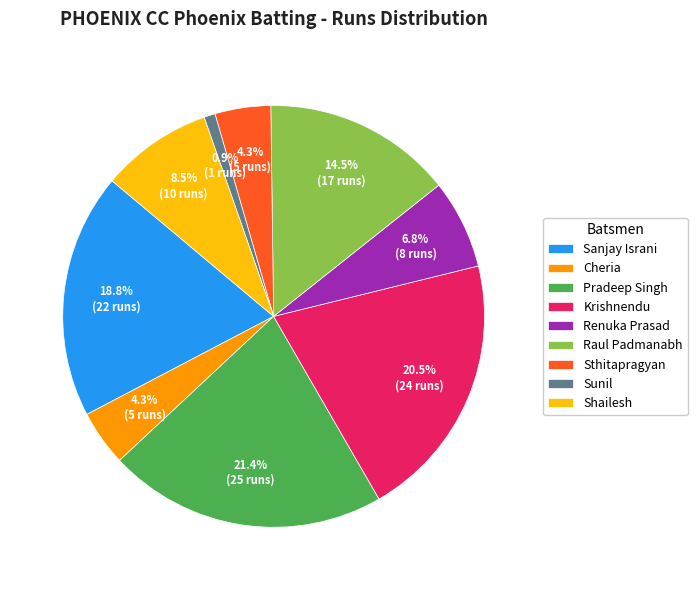

To the nearest percent, what portion does Sunil represent?

1%